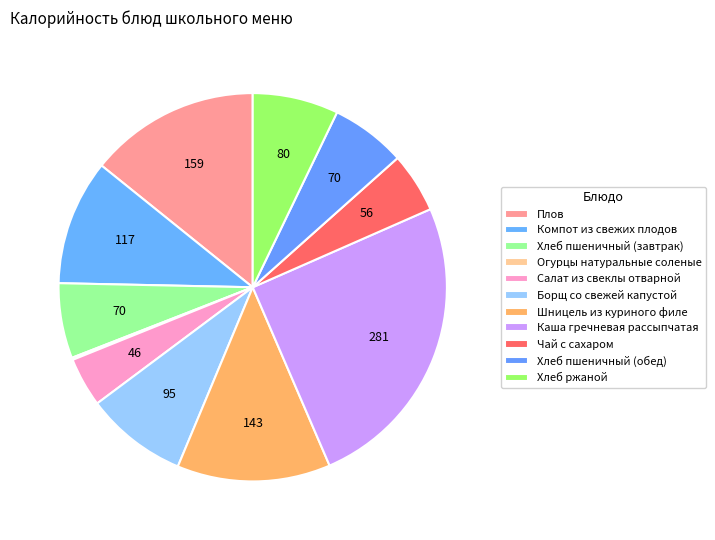

To the nearest percent, what is the difference between the largest and smallest slice percentages?

25%